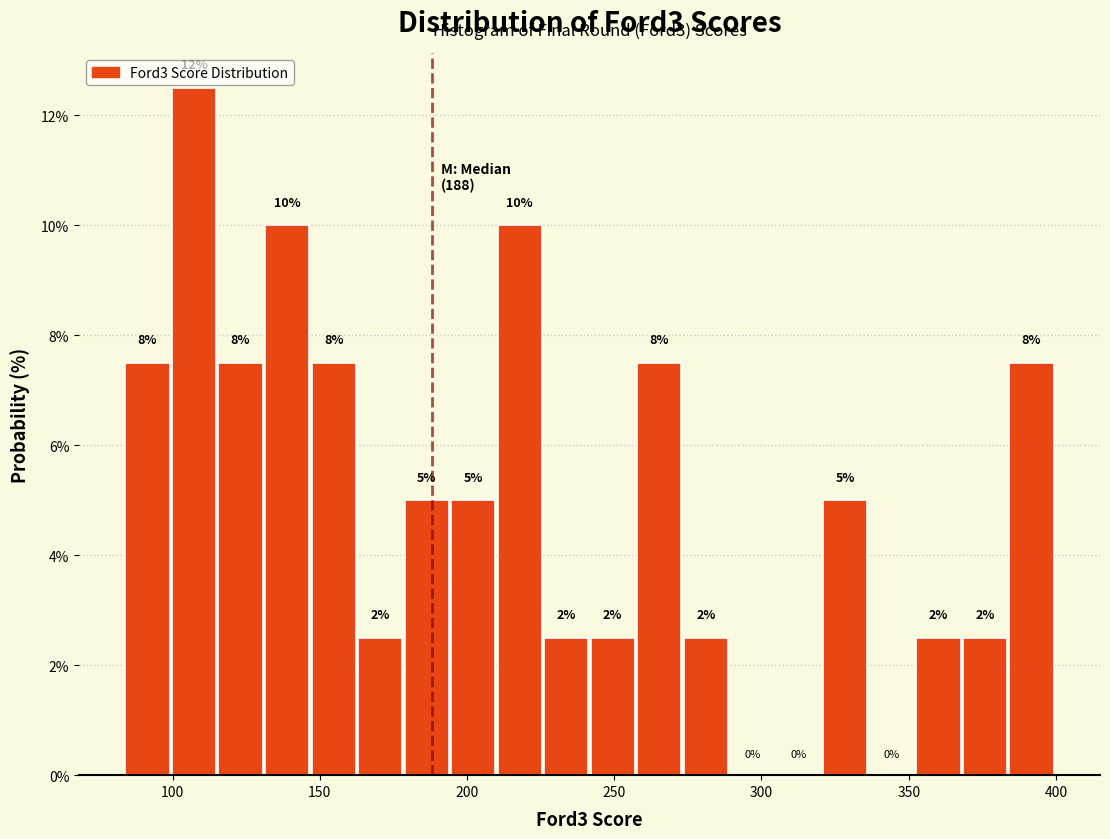

Read against the x-axis, roughly where is the centre of the tallest bar?

105